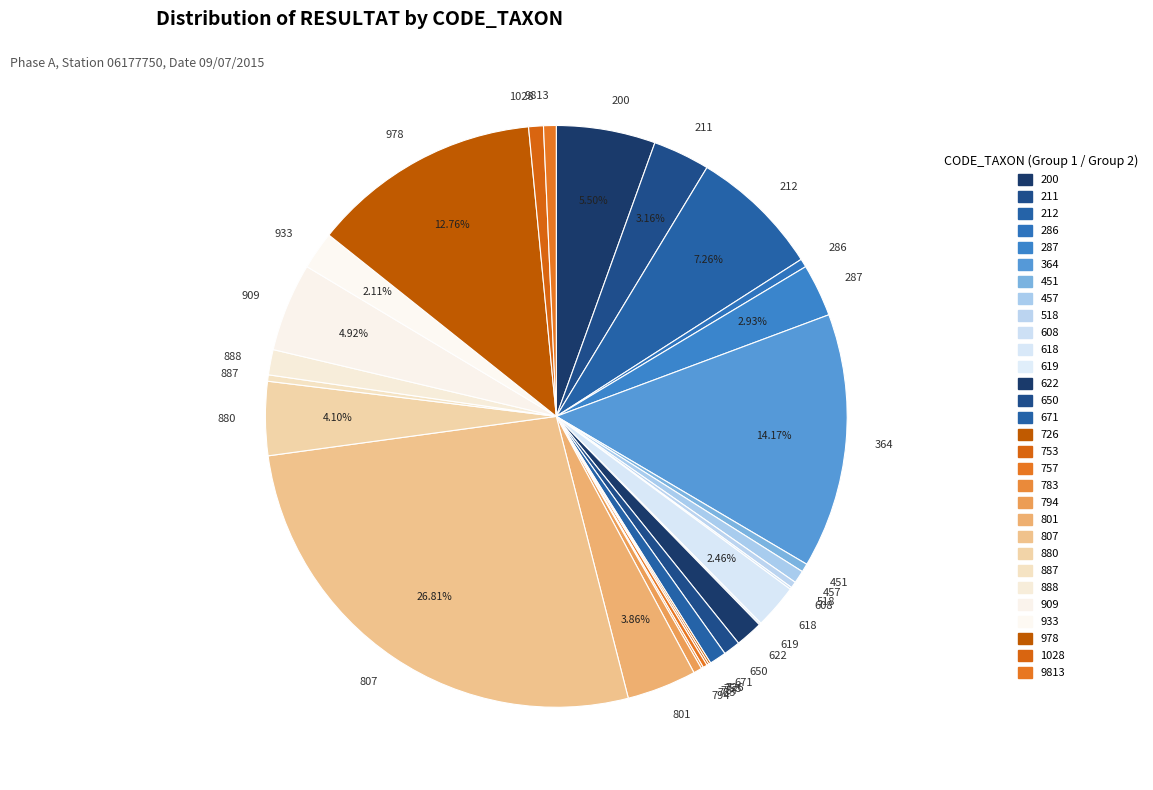

Does any single category account for the majority?

No